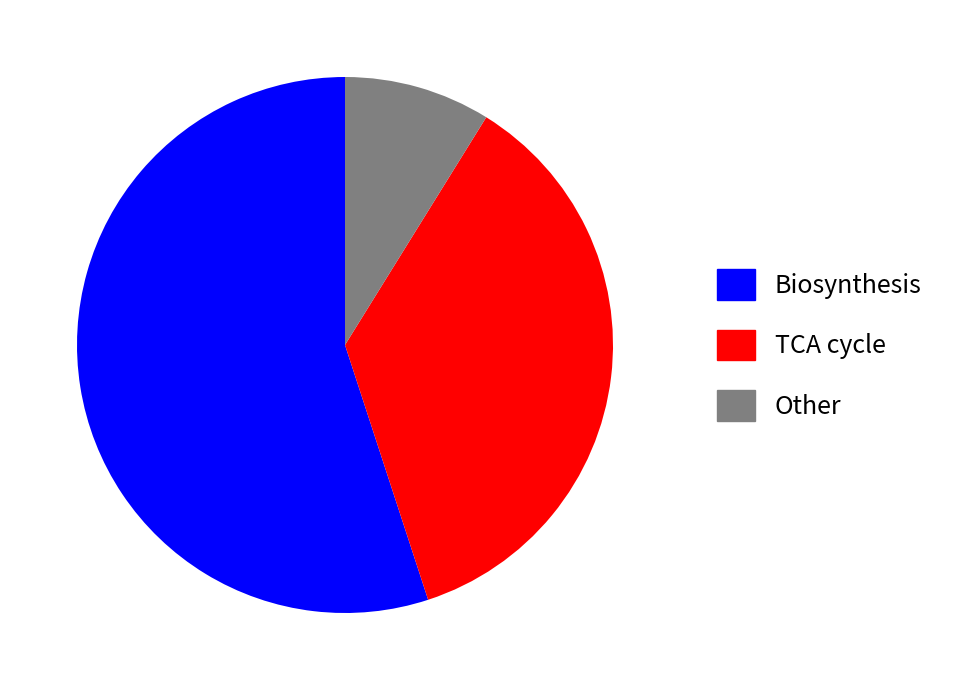

Count the number of slices in the pie.

3